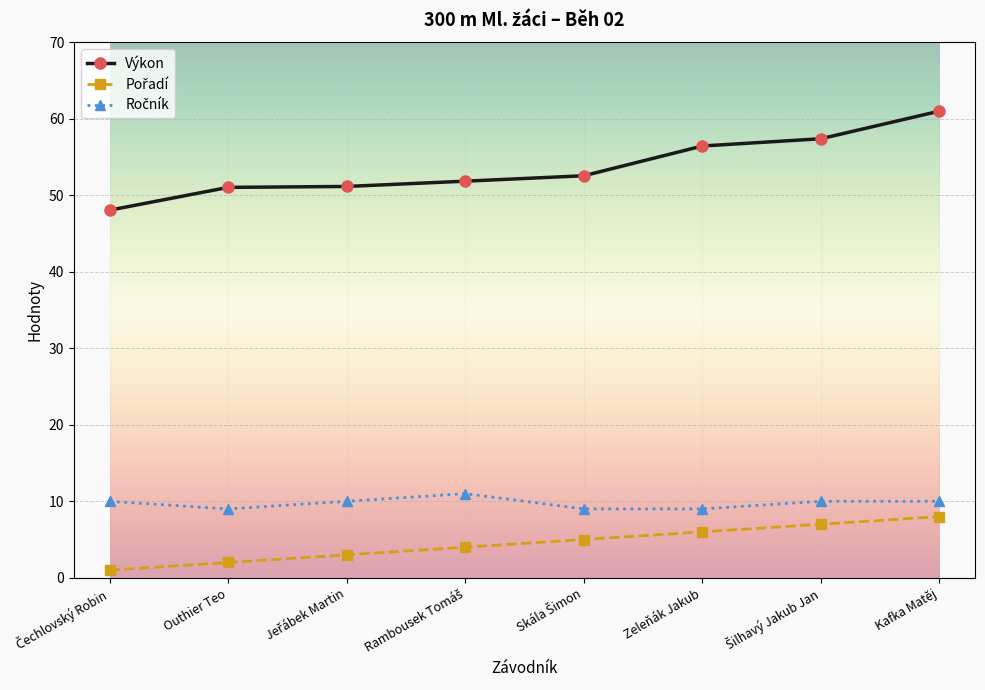

Which series has the widest spread of values?

Výkon